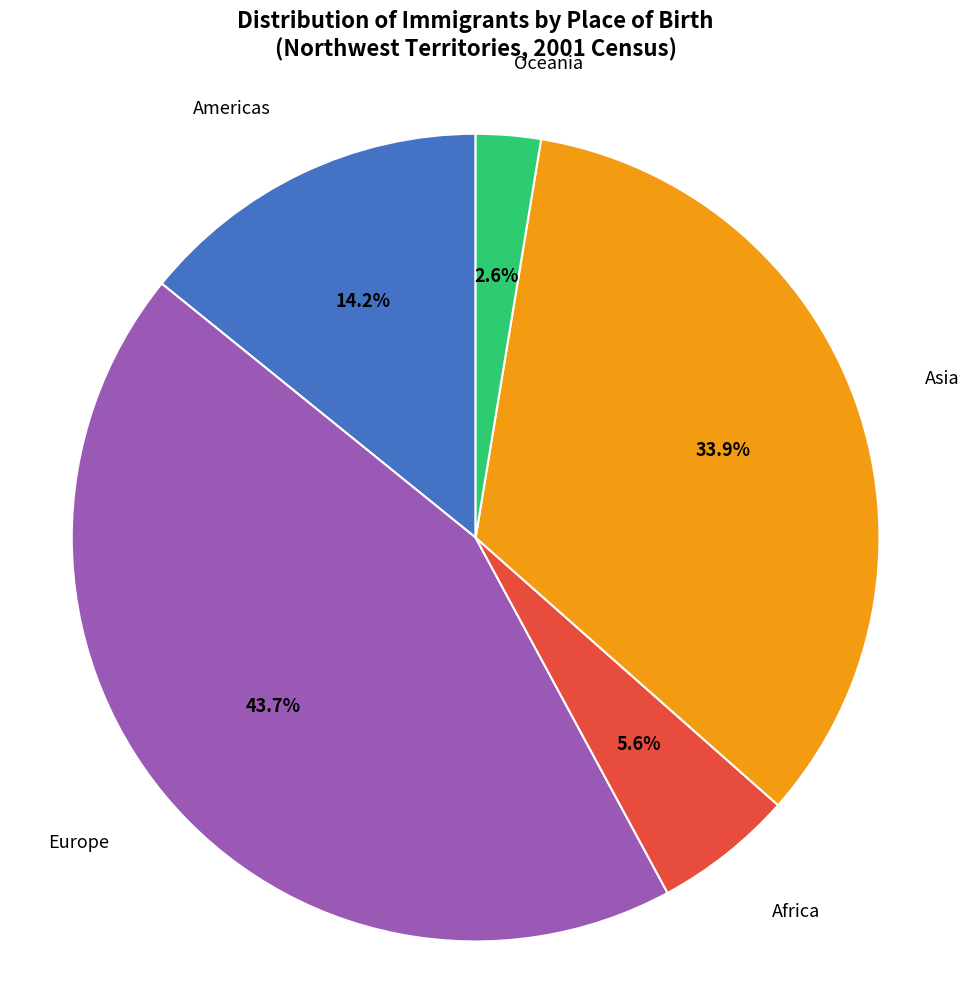

Is there any slice that represents more than half of the pie?

No